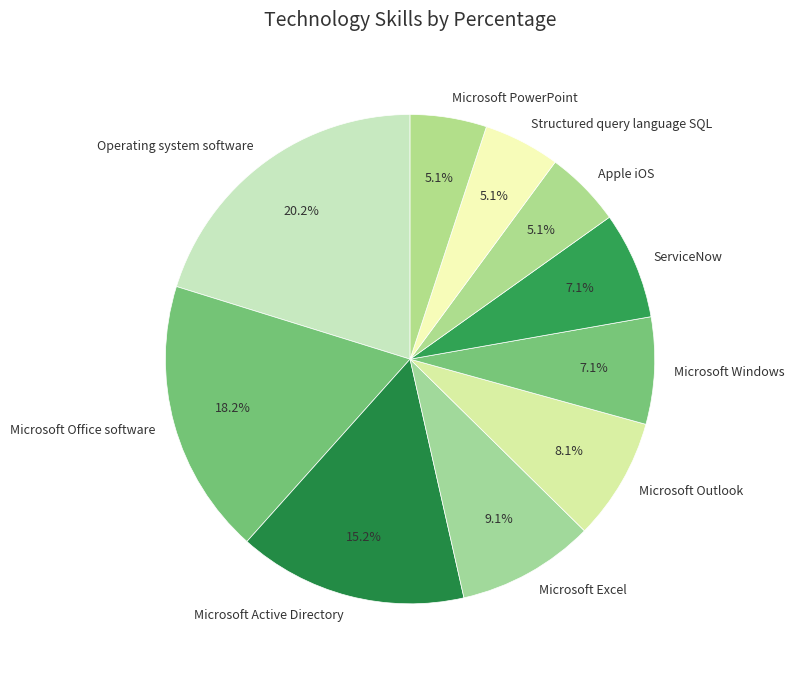

What is the total percentage of Microsoft Windows and Microsoft Excel?

16.2%